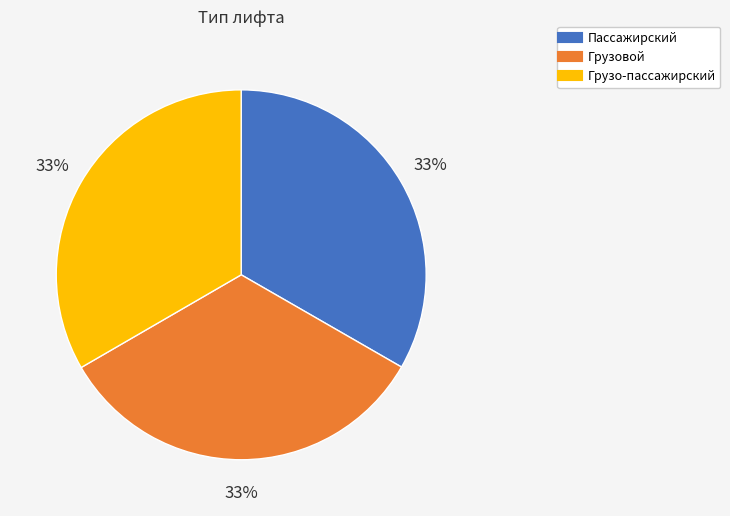

The Грузовой slice represents 33% of the pie. True or false?

True